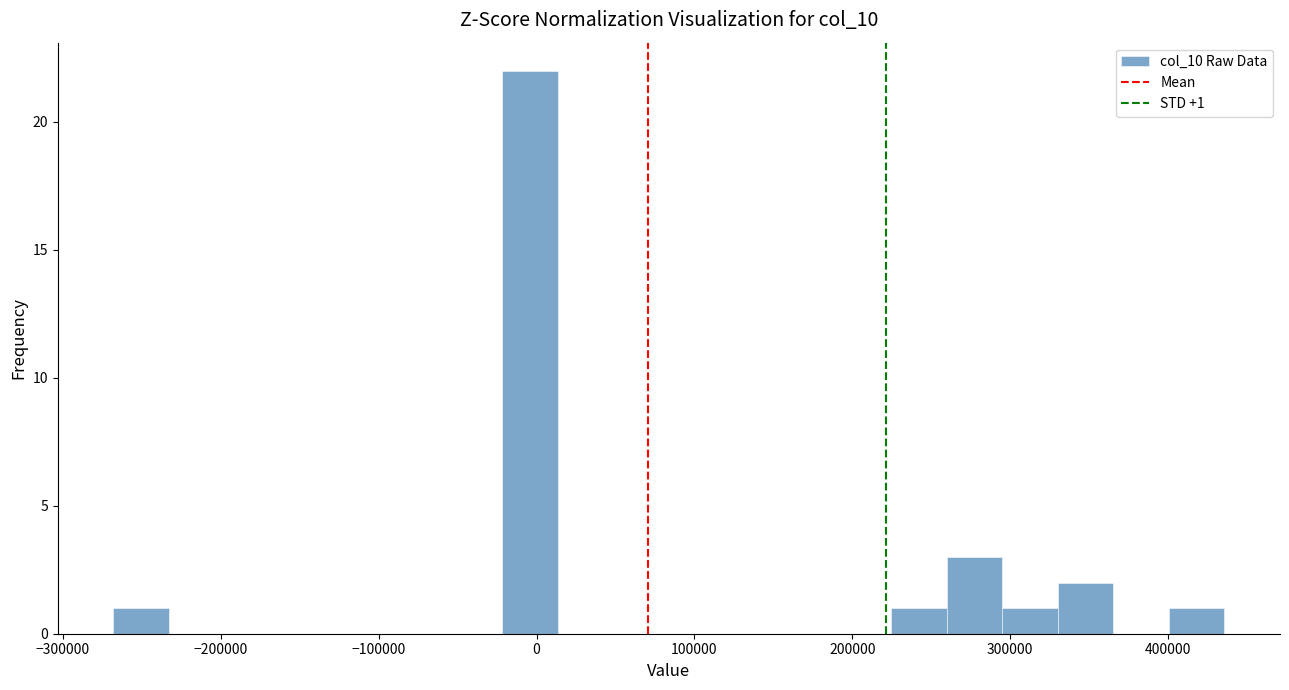

Around what value on the x-axis is the tallest bar? Give the approximate position of its centre, as read against the axis.

0